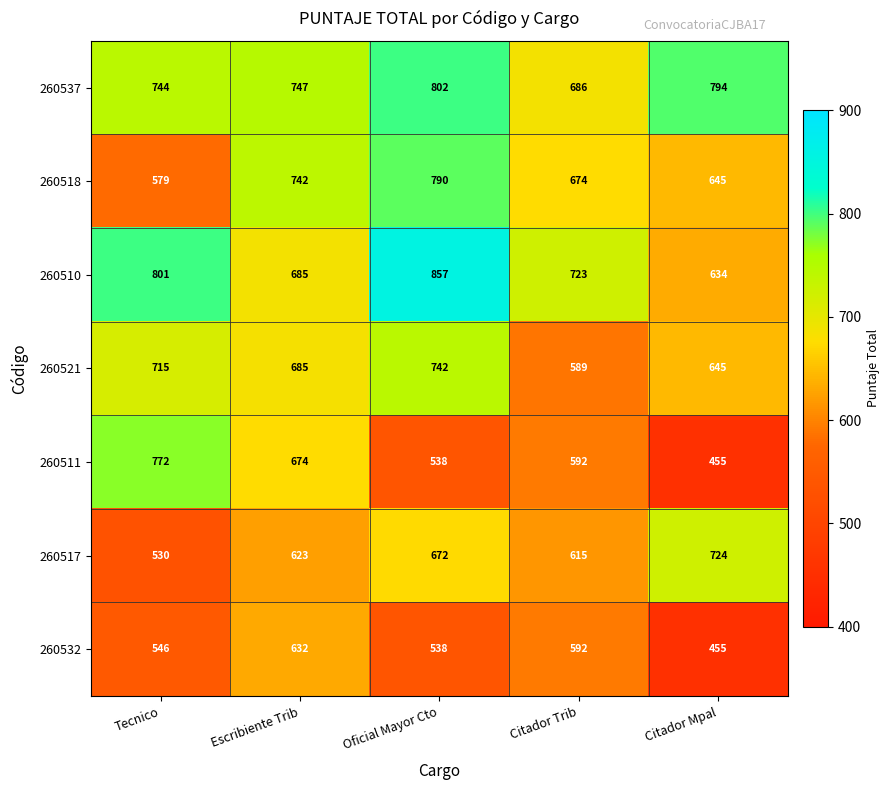

Which series has the largest range (max minus min)?

260511